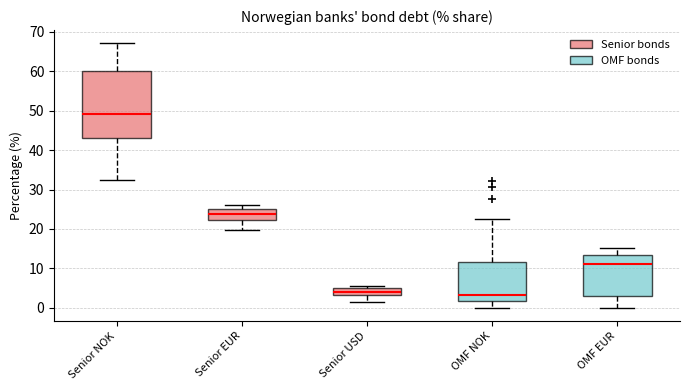

Reading left to right, transcribe this box plot: for each box, give where its median line is, the range the box spans, and where its two whiskers end, as read against the y-axis. The values are not printed on the chart, so give them approximately, as read against the axis.

Senior NOK: median 49, box 43 to 60, whiskers 32 to 67
Senior EUR: median 24, box 22 to 25, whiskers 20 to 26
Senior USD: median 4, box 3 to 5, whiskers 1 to 6
OMF NOK: median 3, box 2 to 12, whiskers 0 to 23
OMF EUR: median 11, box 3 to 13, whiskers 0 to 15